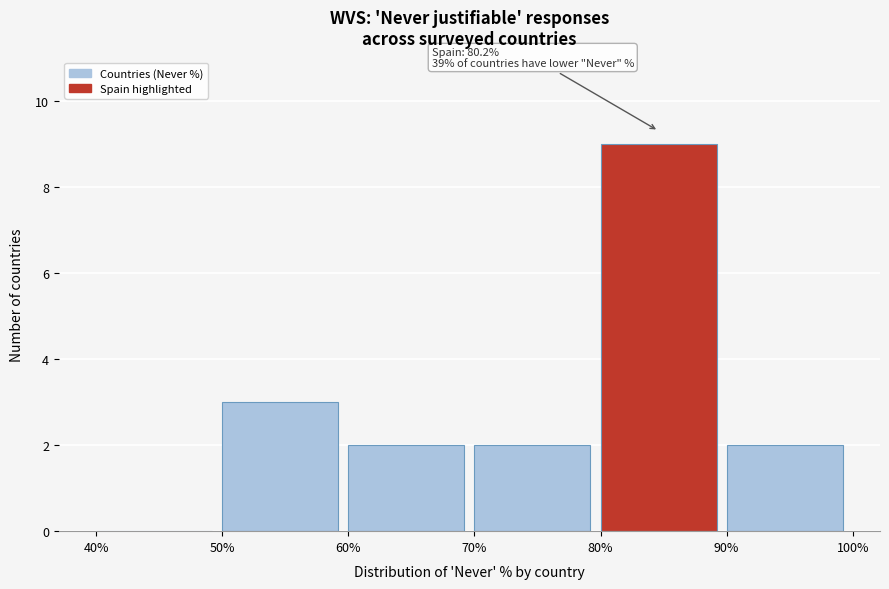

Which range on the x-axis has the tallest bar?

80% to 90%